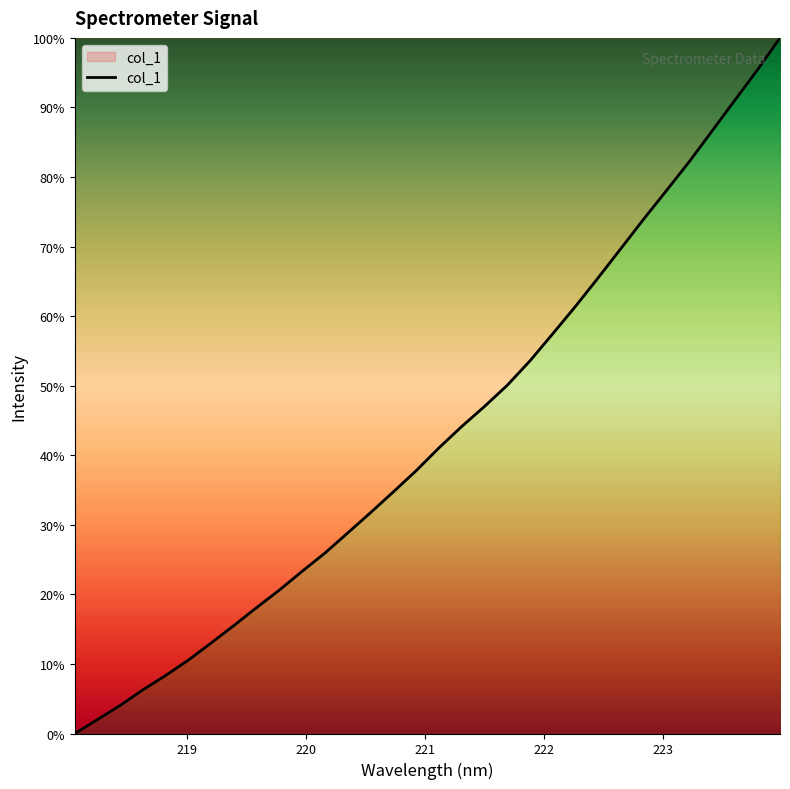

True or false: the data has more than 2 interior local peaks.

False